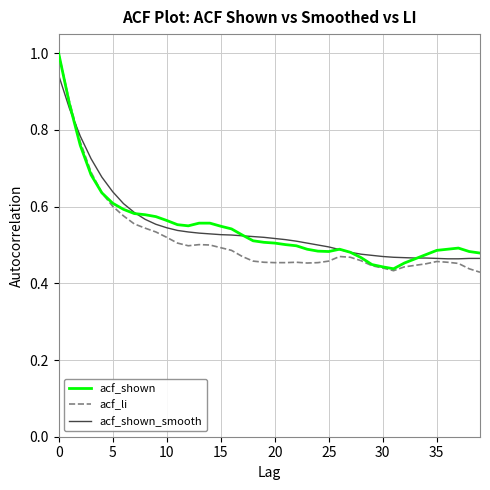

What is the greatest value displayed?

1.0